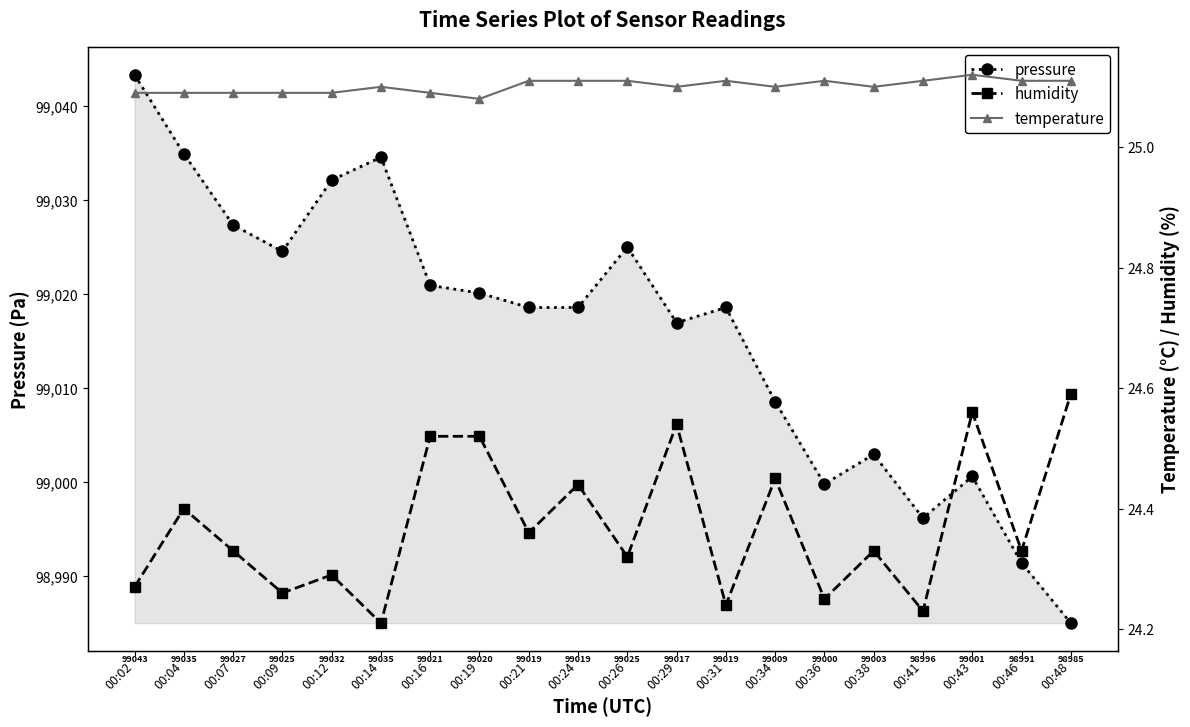

Read the temperature value at 00:46.

25.1